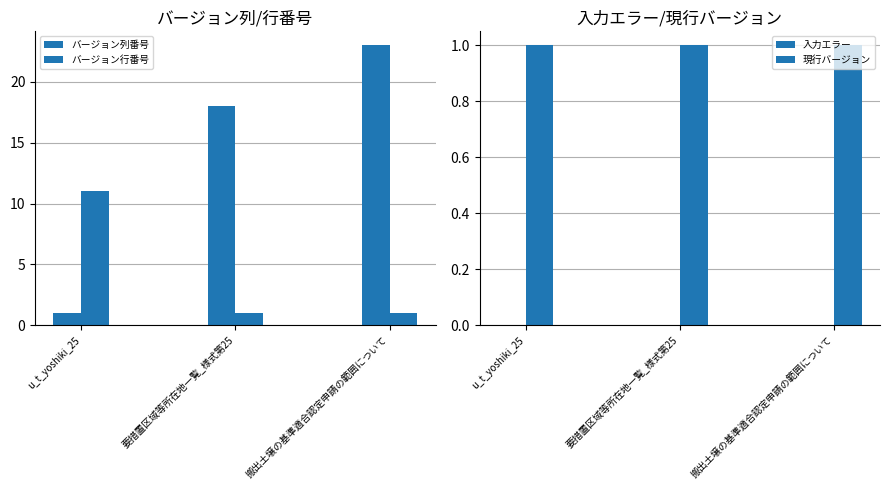

Are the bars grouped side by side (vs. stacked)?

Yes